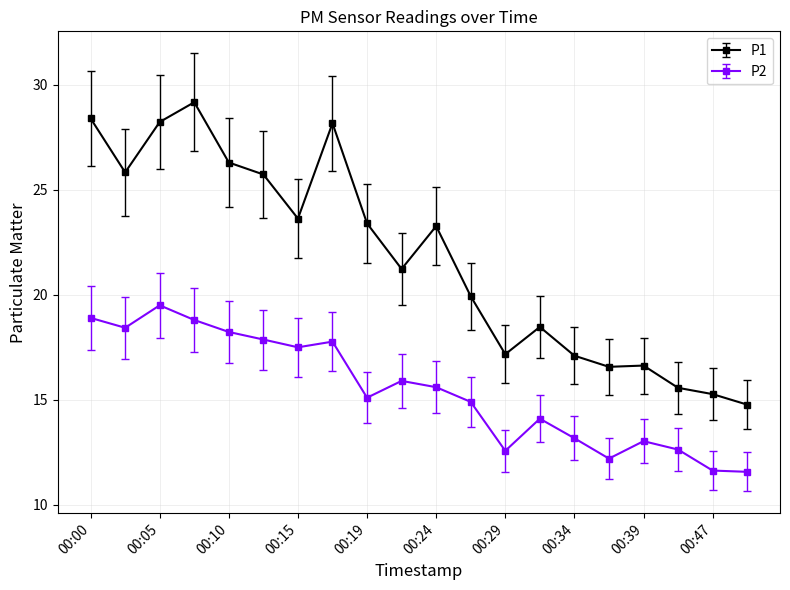

Which series has the largest total across all categories?

P1